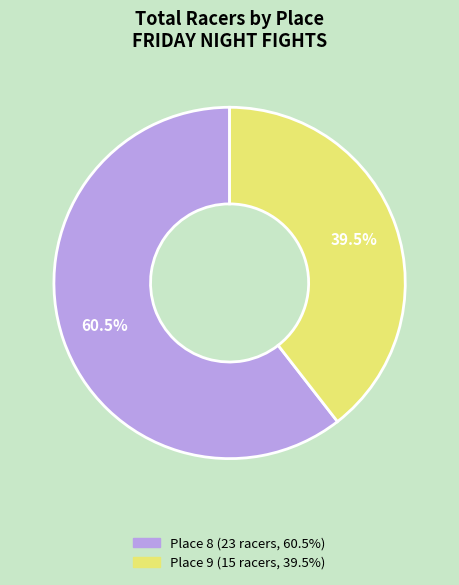

Is there a majority slice in this chart?

Yes